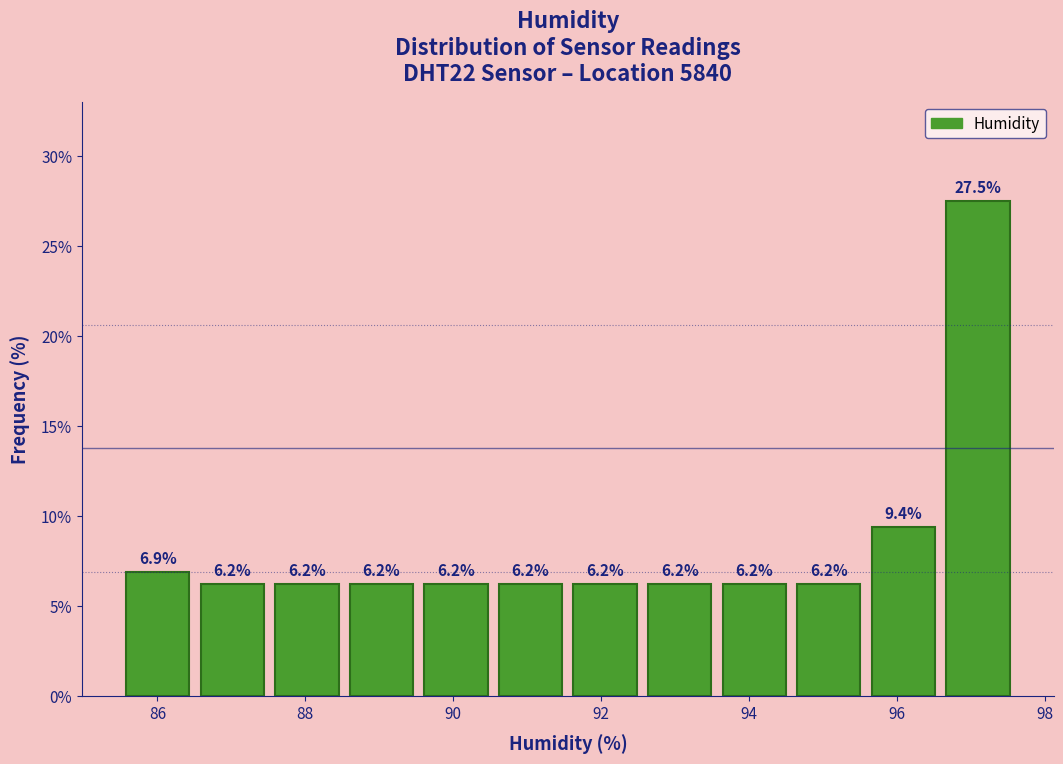

How tall is the bar that spans 95.6 to 96.6 on the x-axis? The bar edges are not printed on the chart, so give them approximately, as read against the axis.

9.4